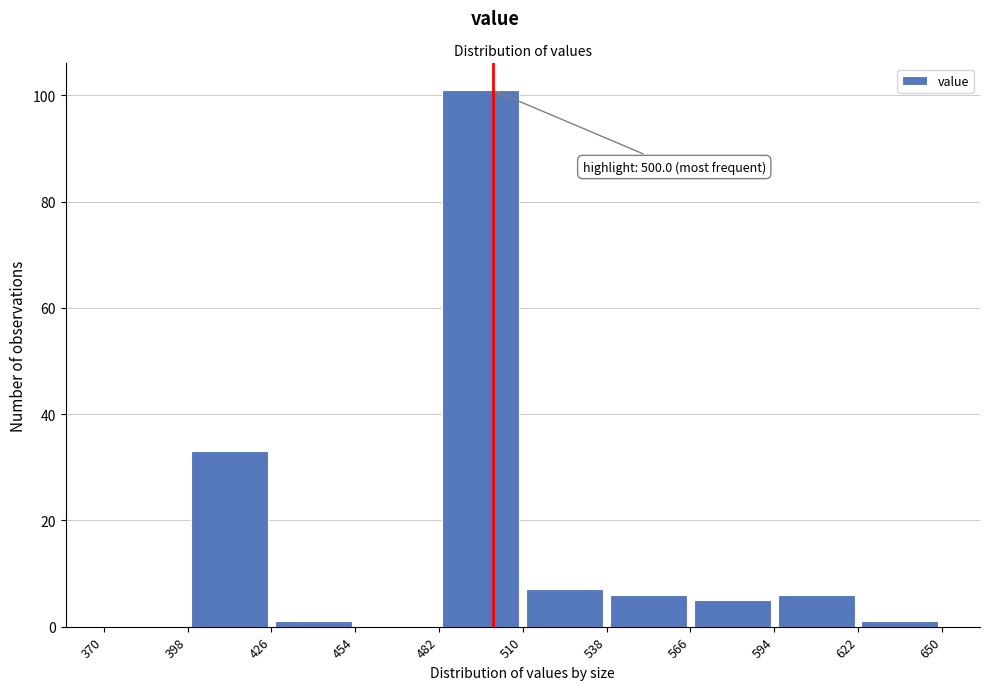

Which range on the x-axis has the tallest bar?

482 to 510